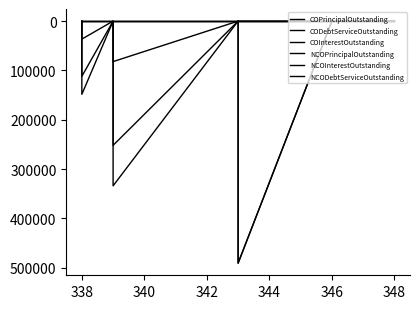

What is the value of the COPrincipalOutstanding point at the 4th from the left?

491000.0